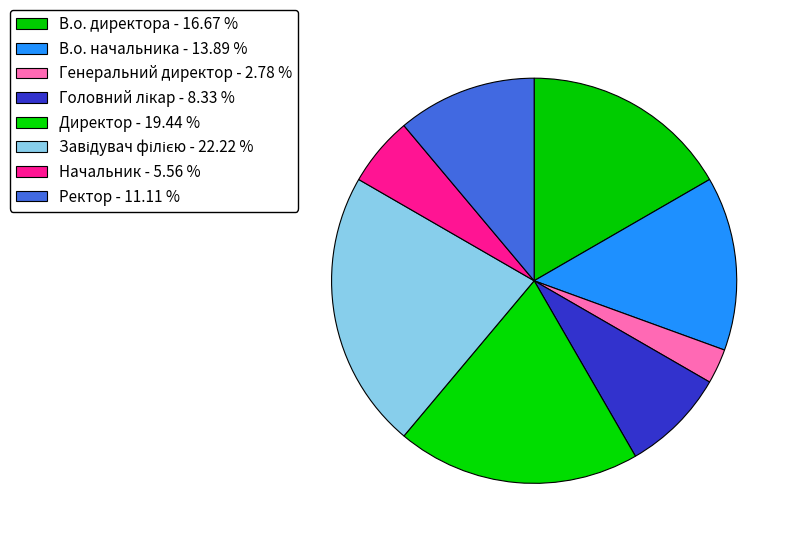

To the nearest percent, what portion does Начальник represent?

6%